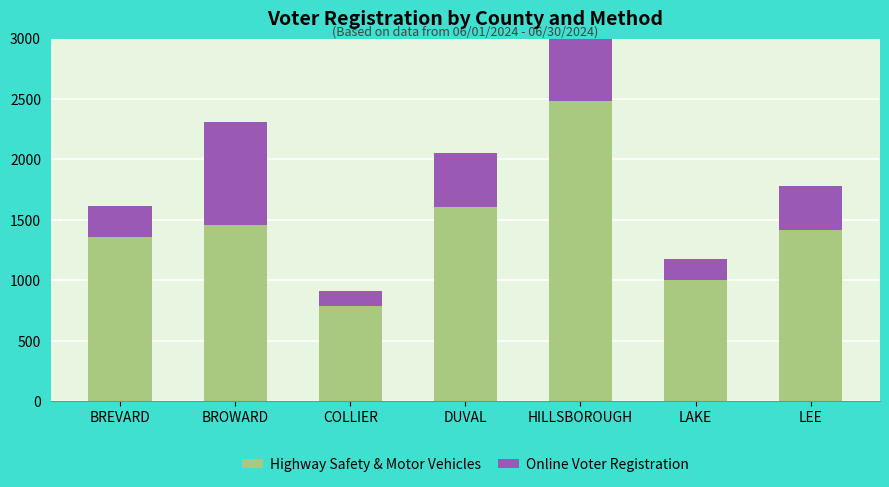

What is the maximum value for Online Voter Registration?

855